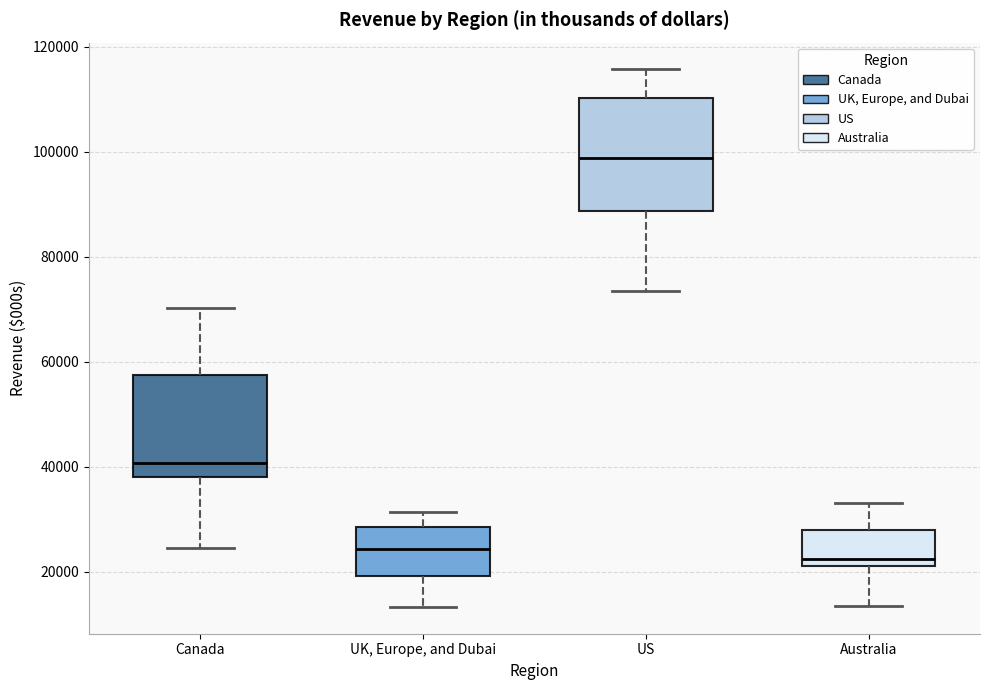

Reading left to right, transcribe this box plot: for each box, give where its median line is, the range the box spans, and where its two whiskers end, as read against the y-axis. The values are not printed on the chart, so give them approximately, as read against the axis.

Canada: median 40000, box 38000 to 58000, whiskers 24000 to 70000
UK, Europe, and Dubai: median 24000, box 20000 to 28000, whiskers 14000 to 32000
US: median 98000, box 88000 to 110000, whiskers 74000 to 116000
Australia: median 22000 (just above the box's lower edge), box 22000 to 28000, whiskers 14000 to 34000